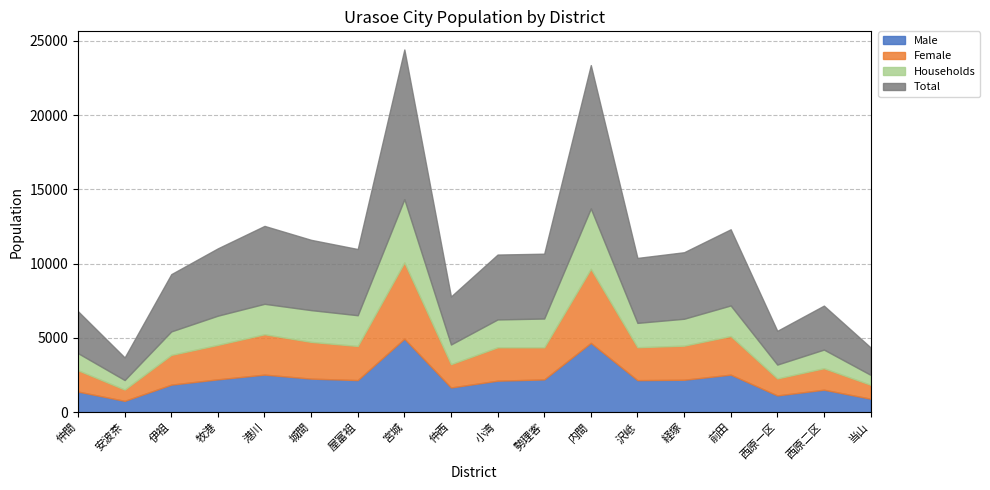

At which label does Female first exceed 2247?

牧港